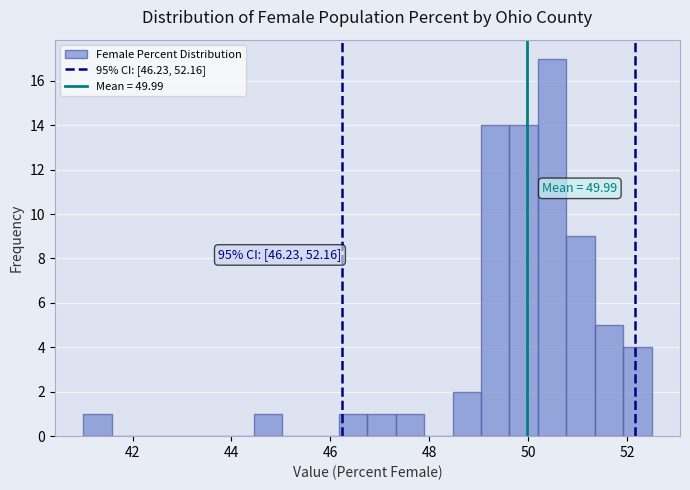

Read against the x-axis, roughly where is the centre of the tallest bar?

50.4